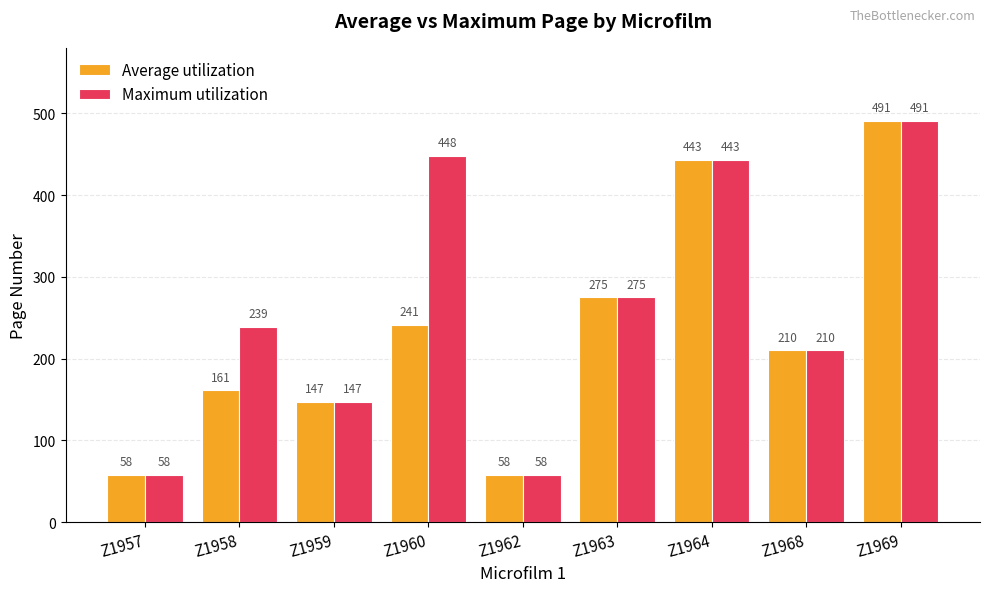

How many data points in Average utilization are less than 210?

4